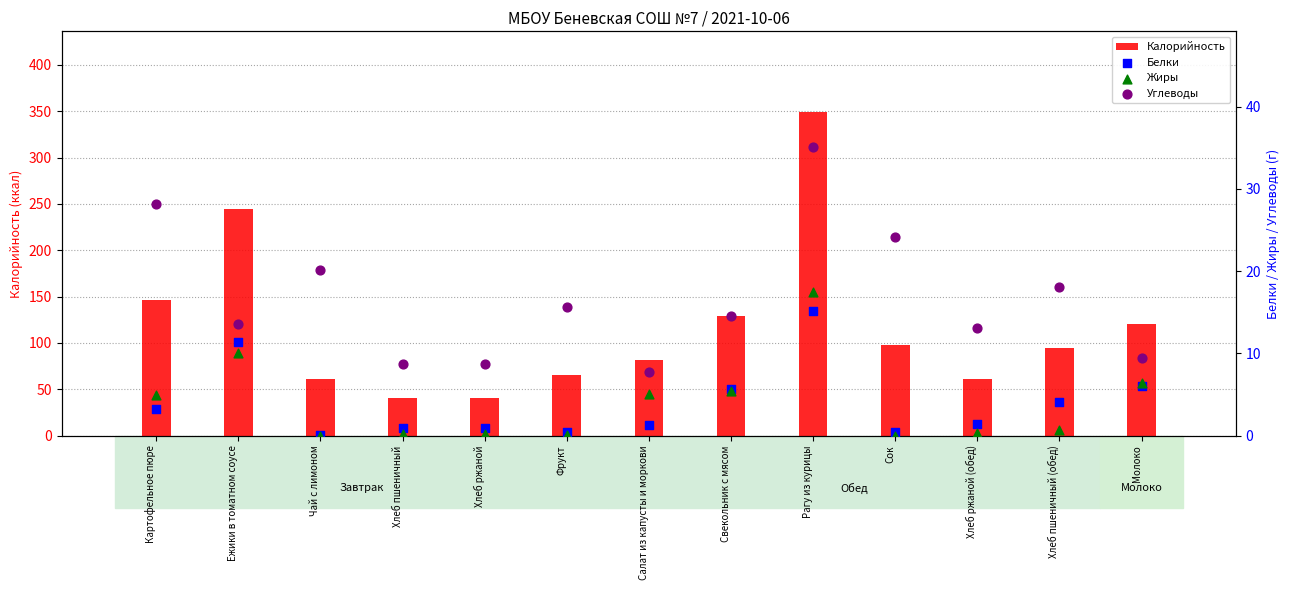

Which series reaches the maximum Y coordinate?

Калорийность